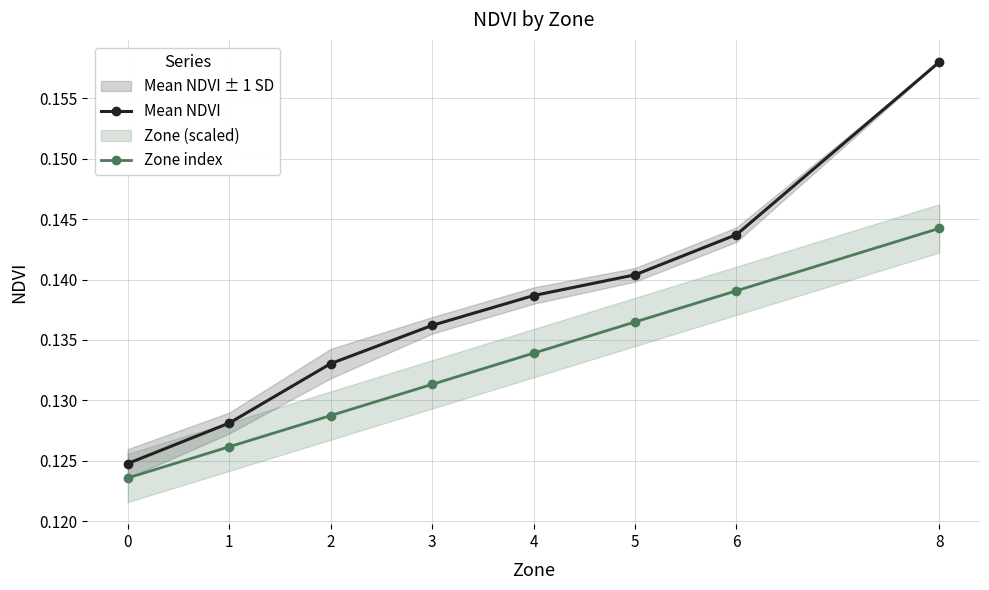

What is the sum of the Mean NDVI values at 2 and 0?

0.3